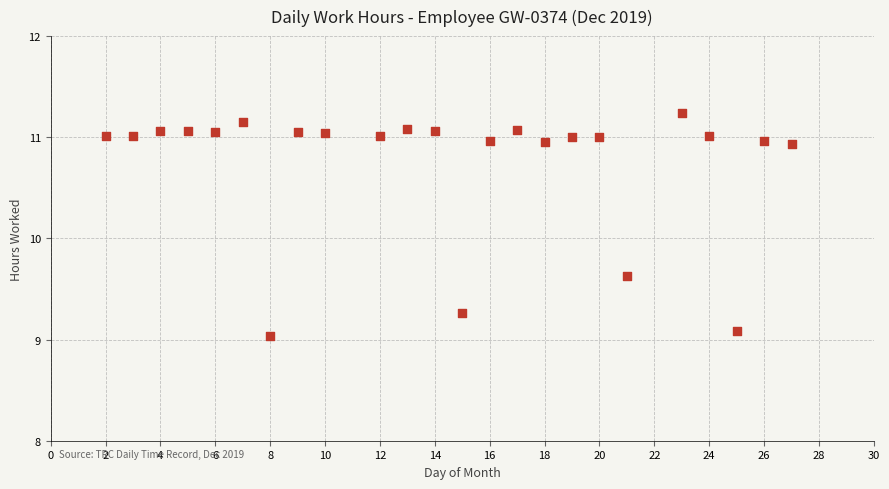

What is the range of Y values (max minus min)?

2.2